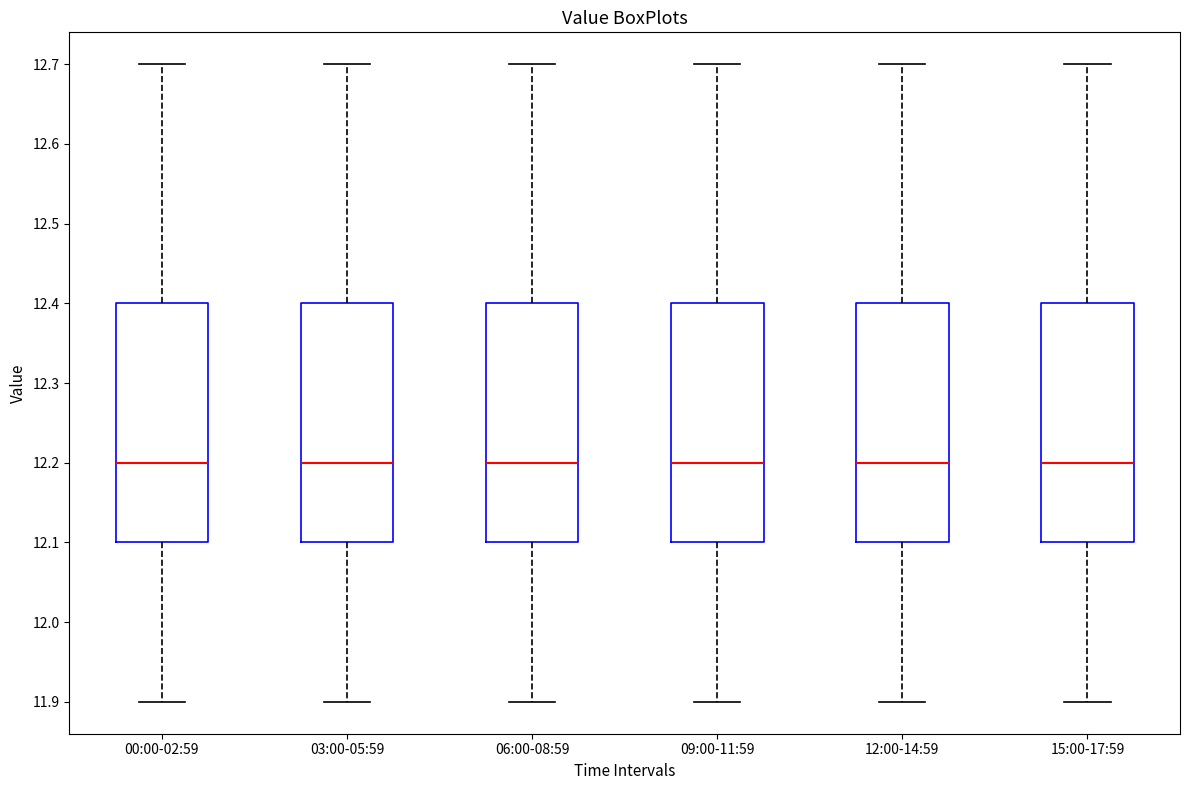

Reading left to right, transcribe this box plot: for each box, give where its median line is, the range the box spans, and where its two whiskers end, as read against the y-axis. The values are not printed on the chart, so give them approximately, as read against the axis.

00:00-02:59: median 12.2, box 12.1 to 12.4, whiskers 11.9 to 12.7
03:00-05:59: median 12.2, box 12.1 to 12.4, whiskers 11.9 to 12.7
06:00-08:59: median 12.2, box 12.1 to 12.4, whiskers 11.9 to 12.7
09:00-11:59: median 12.2, box 12.1 to 12.4, whiskers 11.9 to 12.7
12:00-14:59: median 12.2, box 12.1 to 12.4, whiskers 11.9 to 12.7
15:00-17:59: median 12.2, box 12.1 to 12.4, whiskers 11.9 to 12.7